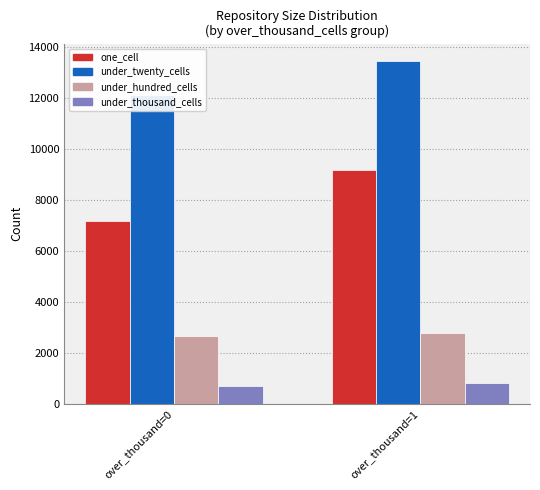

How many values in the under_thousand_cells series are below 829?

1